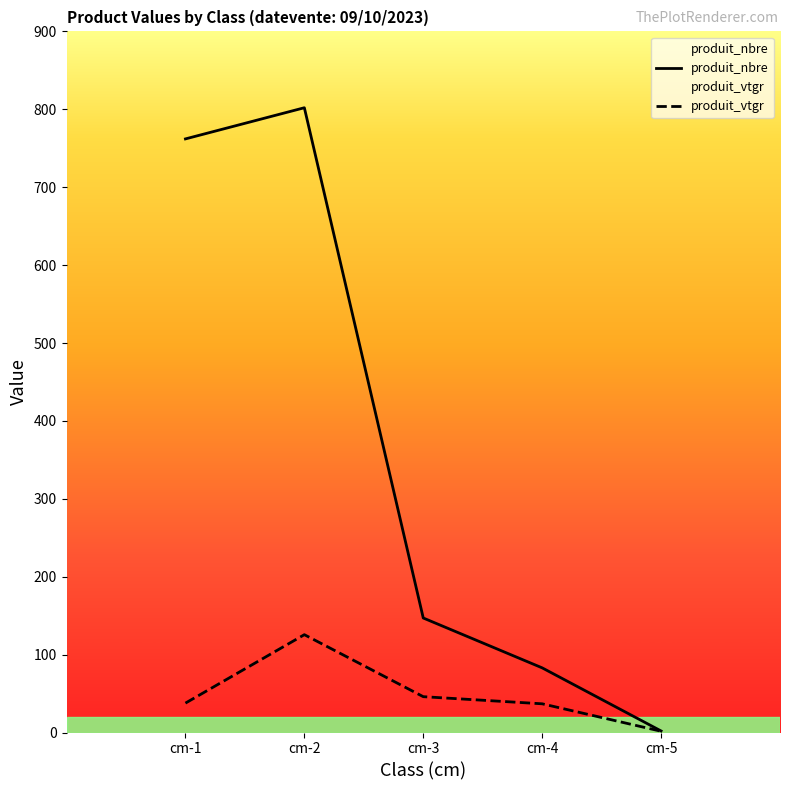

What value does the produit_vtgr series have at cm-1?

37.7